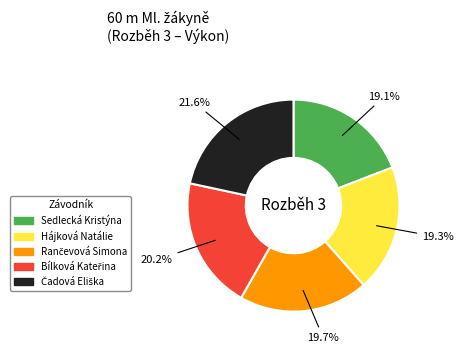

Approximately how many times larger is the value at Sedlecká Kristýna compared to Hájková Natálie?

1.0